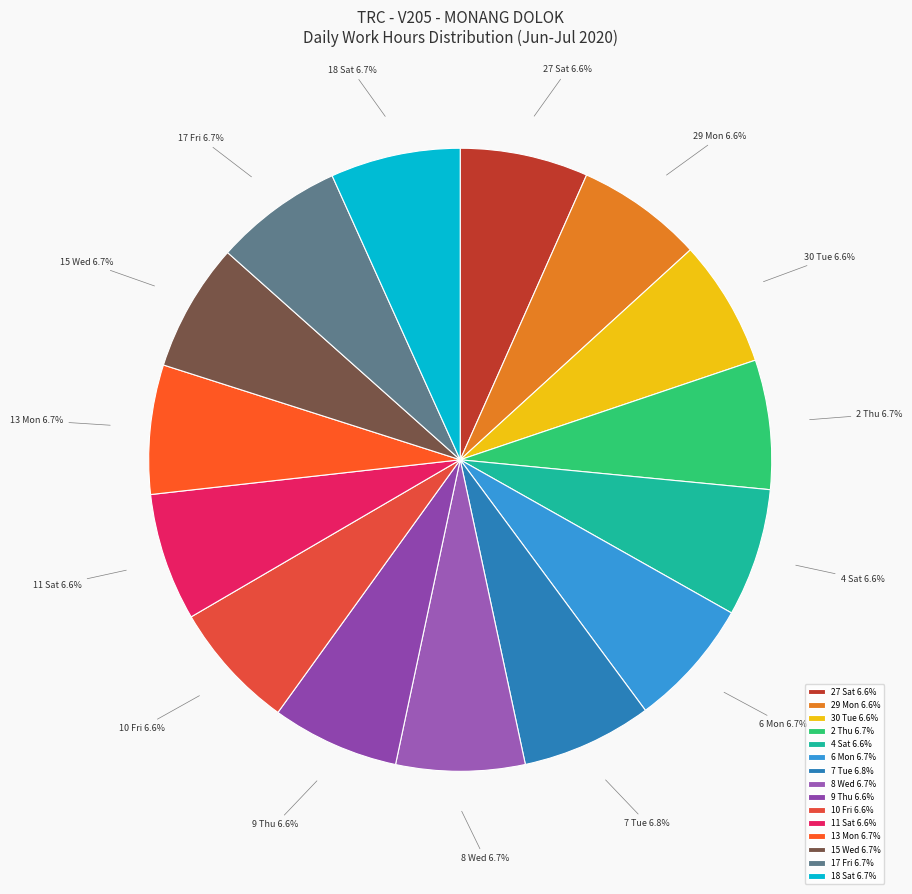

What portion of the pie excludes 10 Fri?

93.4%